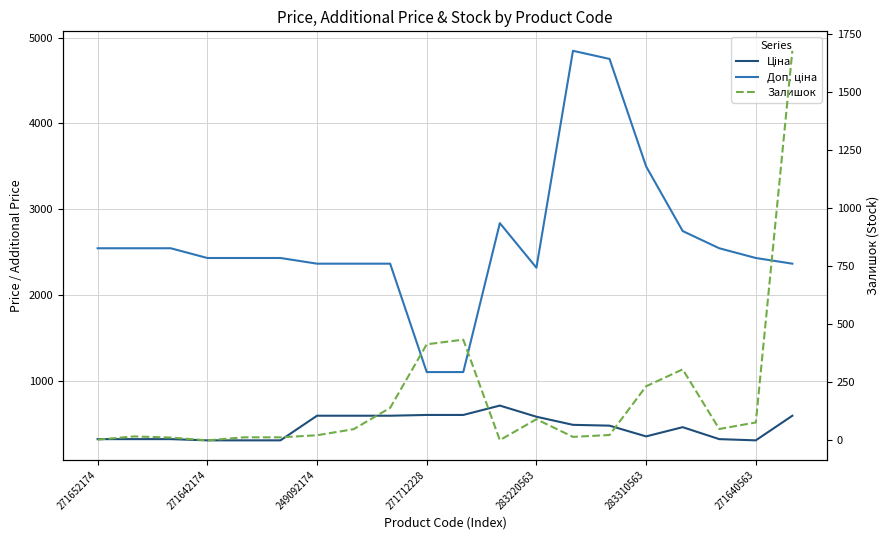

Which series has the widest spread of values?

Доп. ціна